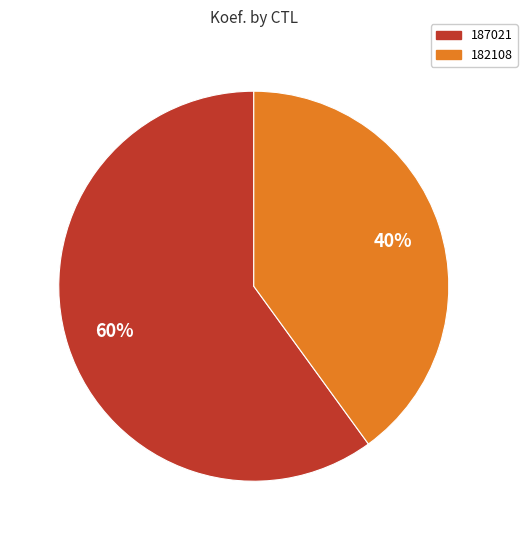

To the nearest percent, what is the combined percentage of 182108 and 187021?

100%